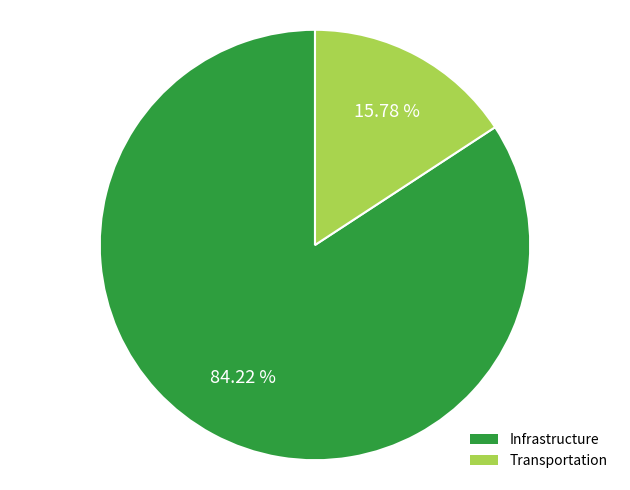

Rank the categories by value from highest to lowest.

Infrastructure, Transportation